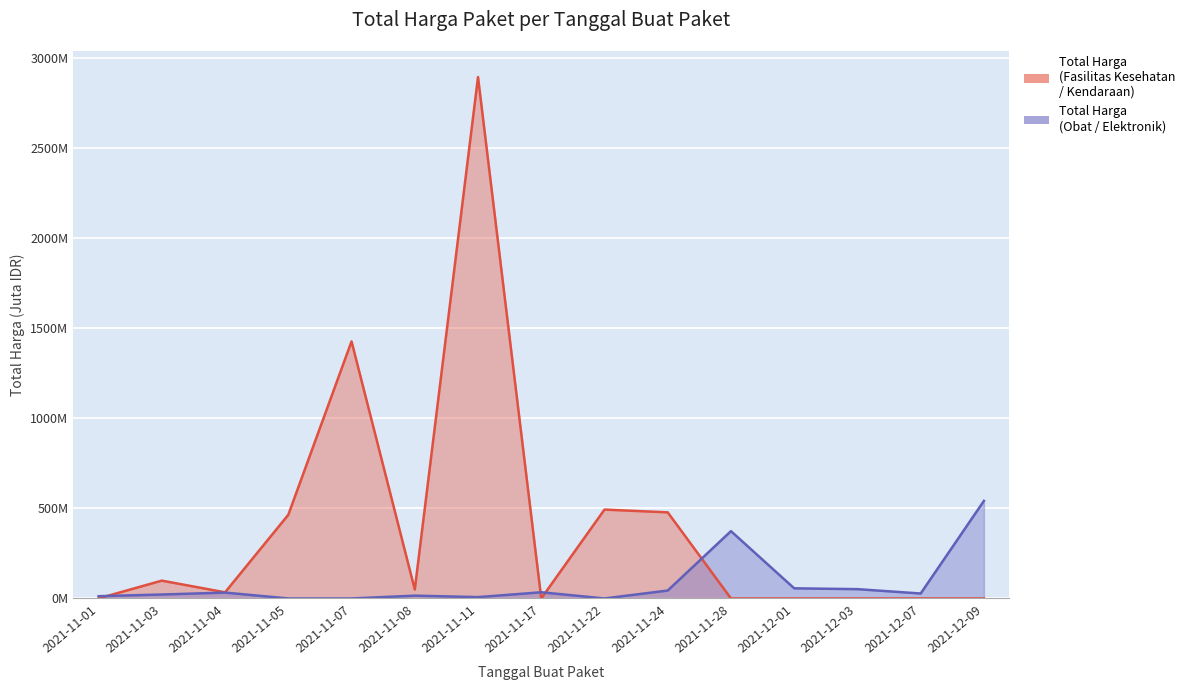

Where is the first local maximum for Total Harga (Obat / Elektronik)?

2021-11-04